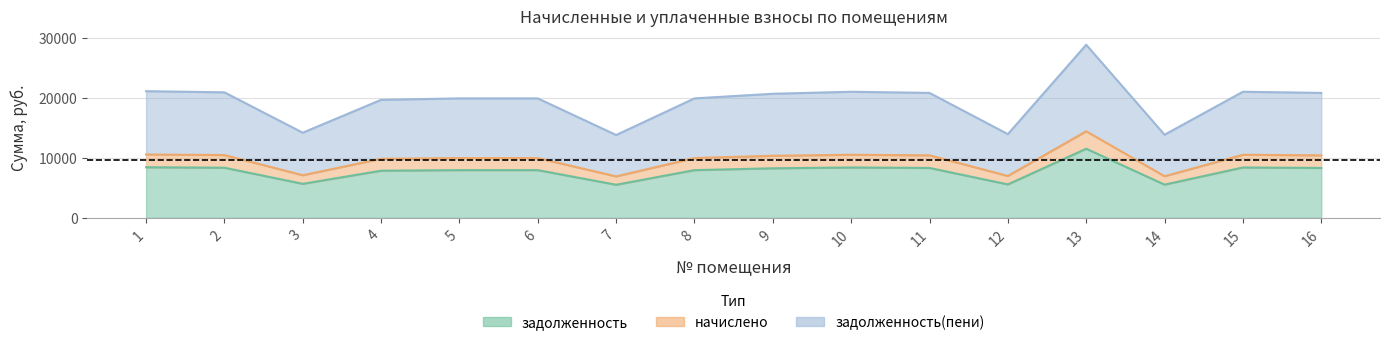

Which series has the largest total across all categories?

задолженность(пени)